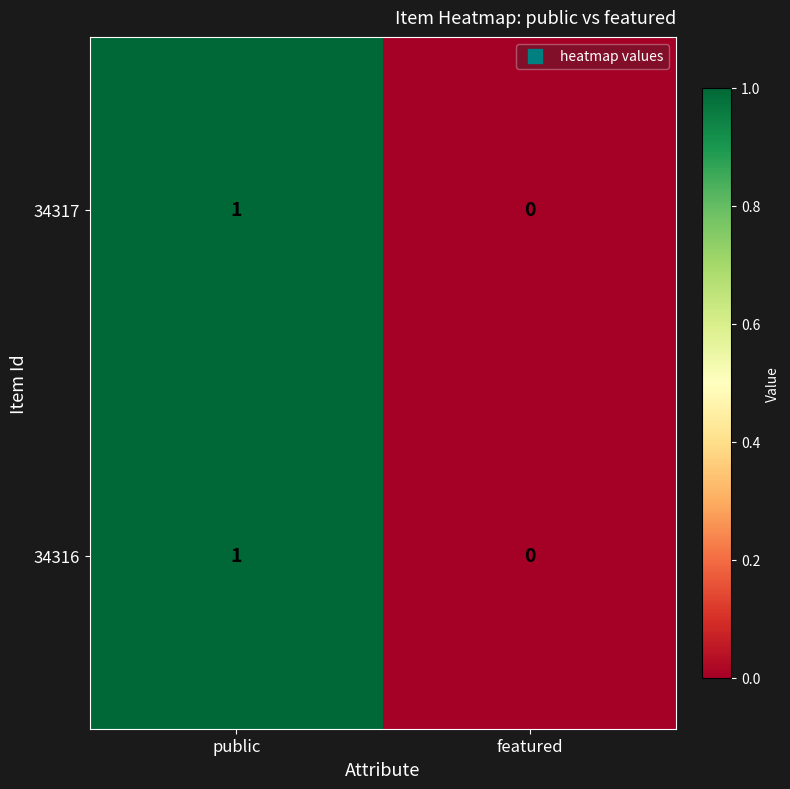

At which label is 34317 closest to 0?

featured